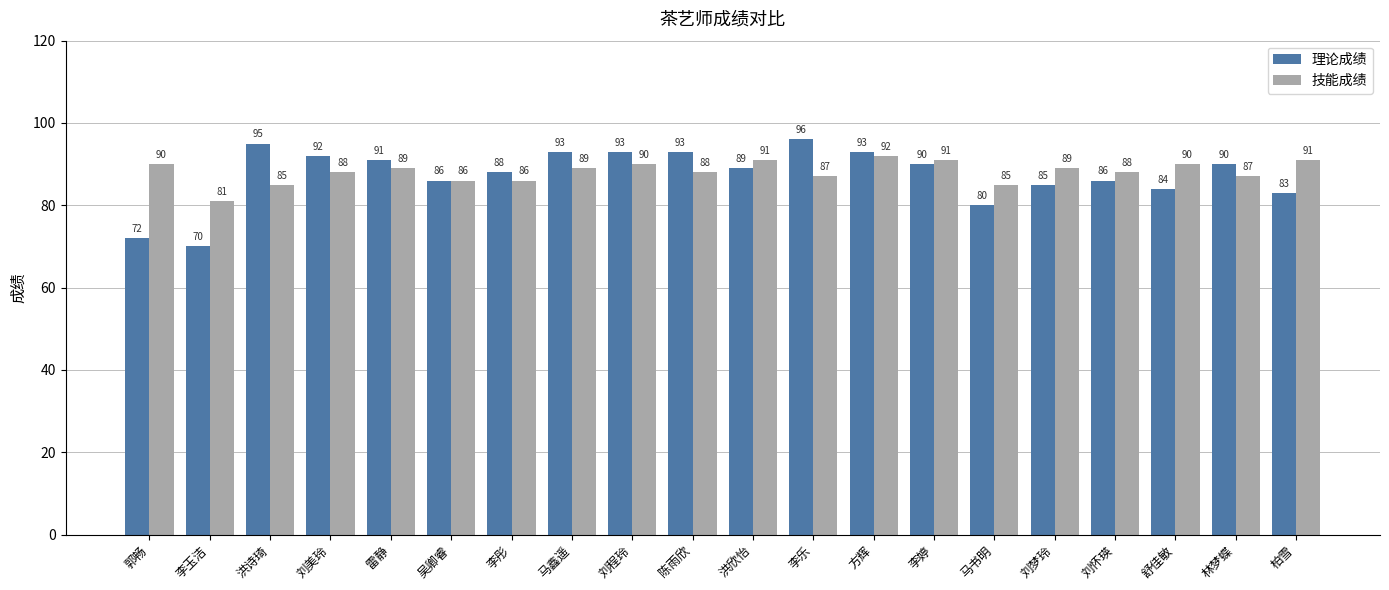

How many data points in 理论成绩 are less than 90?

10